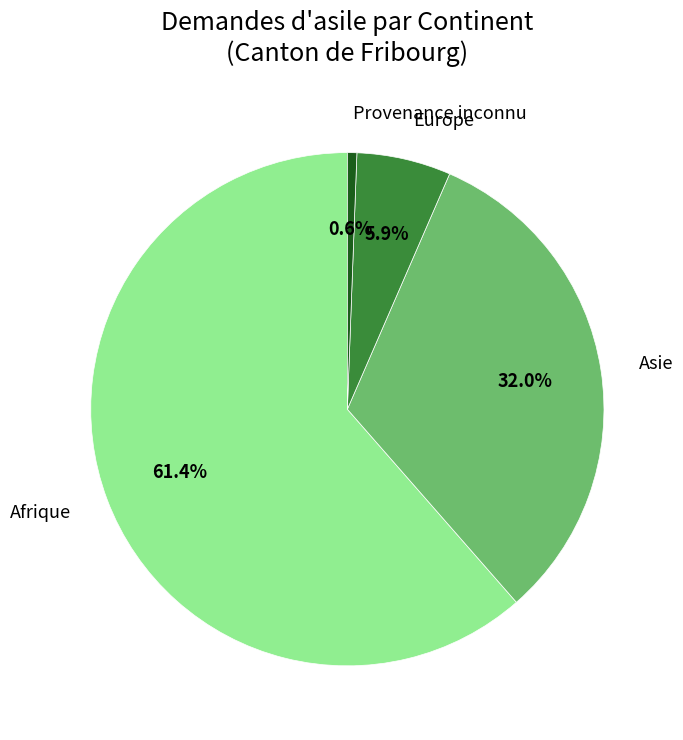

What percentage is the Europe slice, to the nearest percent?

6%